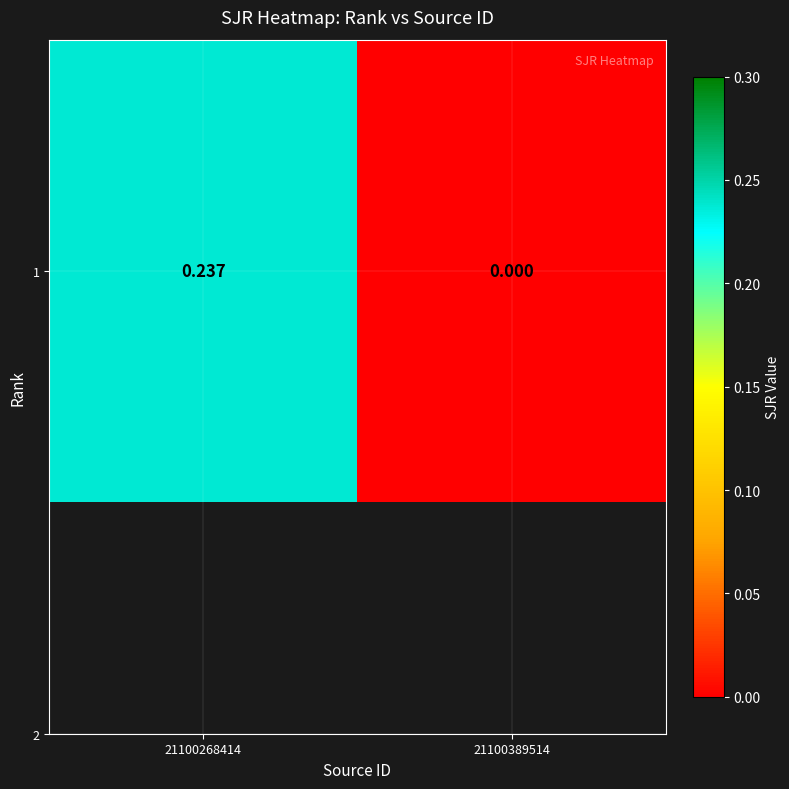

Rank the categories by value from highest to lowest.

21100268414, 21100389514